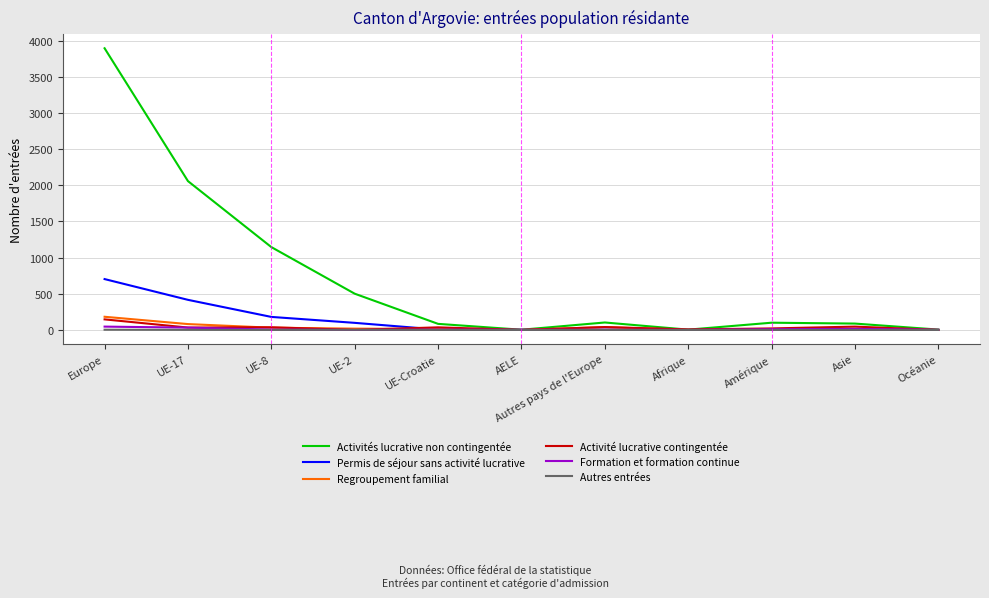

At which category is the sum across all series the highest?

Europe